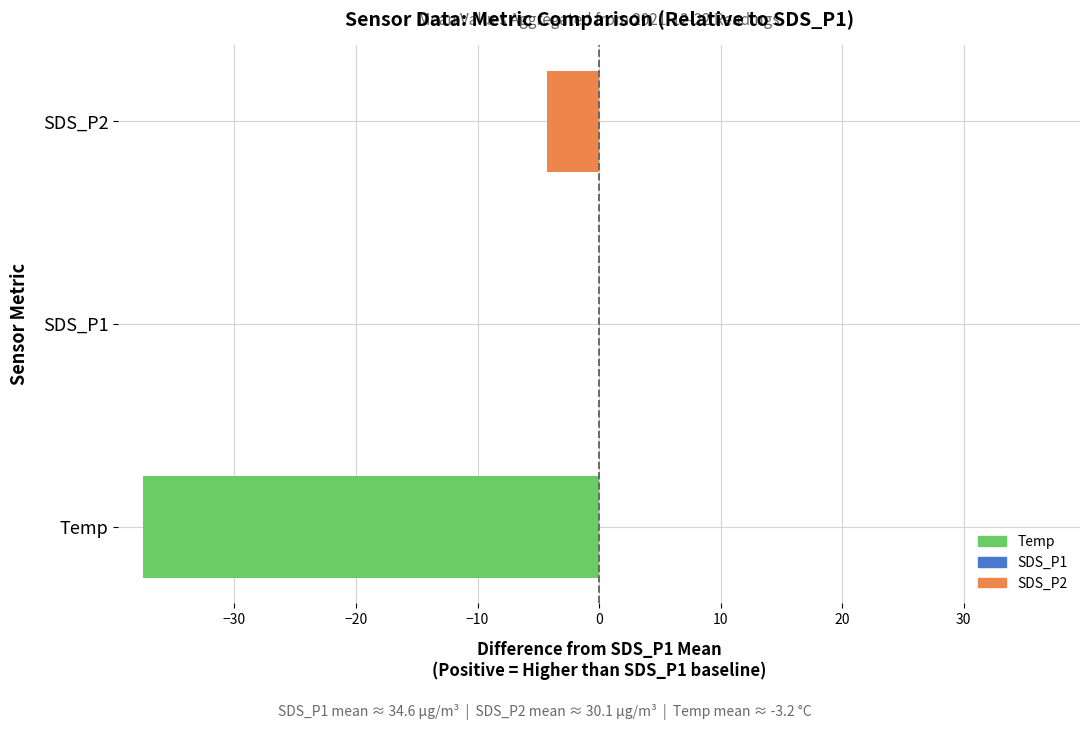

What is the change in value from Temp to SDS_P2?

+33.3